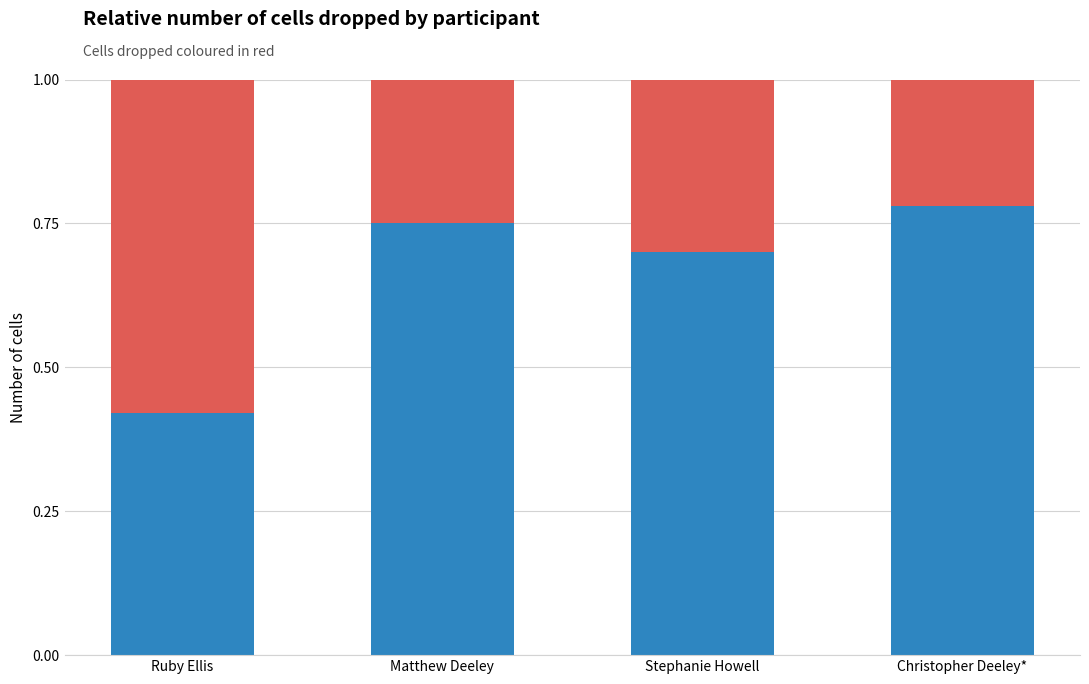

What is the total value across all series at Christopher Deeley*?

1.0